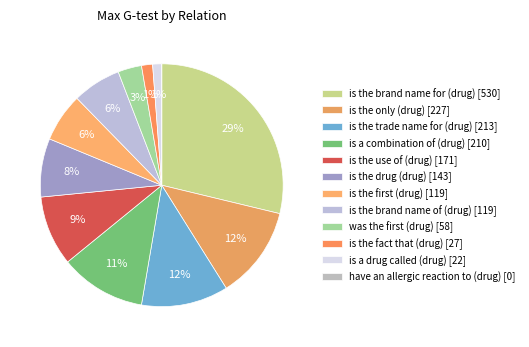

How many segments does this pie chart have?

12